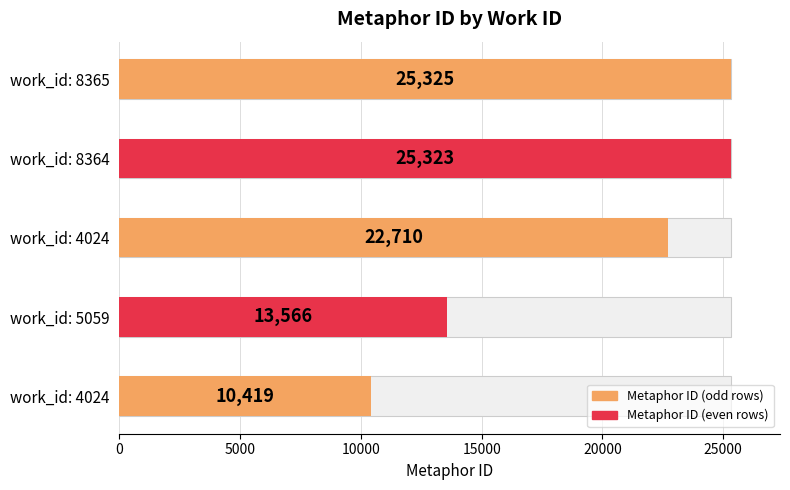

What is the sum of the values at 5059 and 4024?

23985